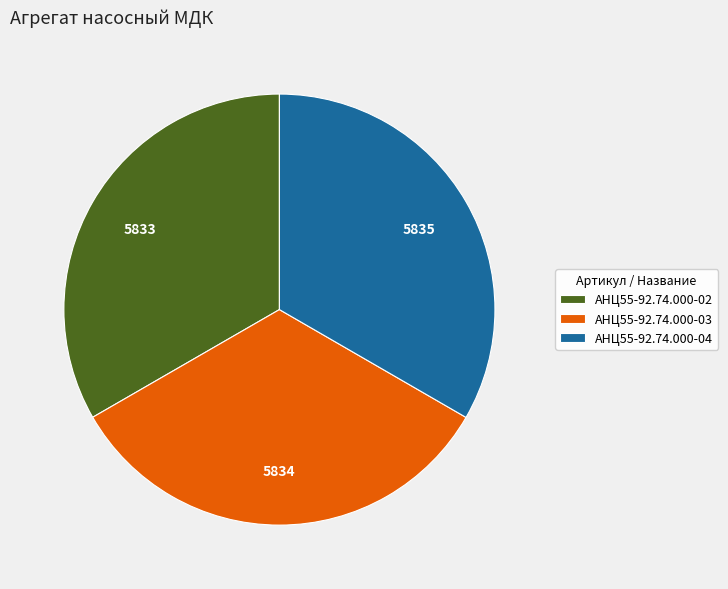

Do АНЦ55-92.74.000-03 and АНЦ55-92.74.000-04 together represent more than half of the pie?

Yes